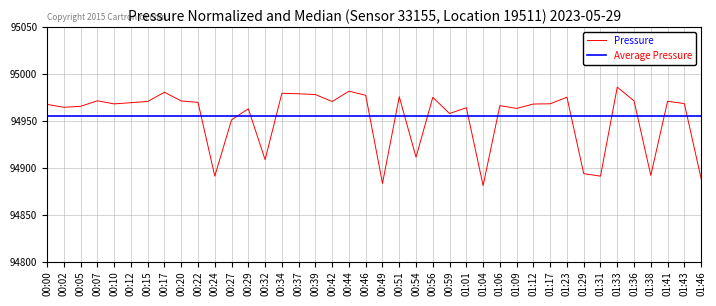

What are all the series names shown in the legend?

Pressure, Average Pressure